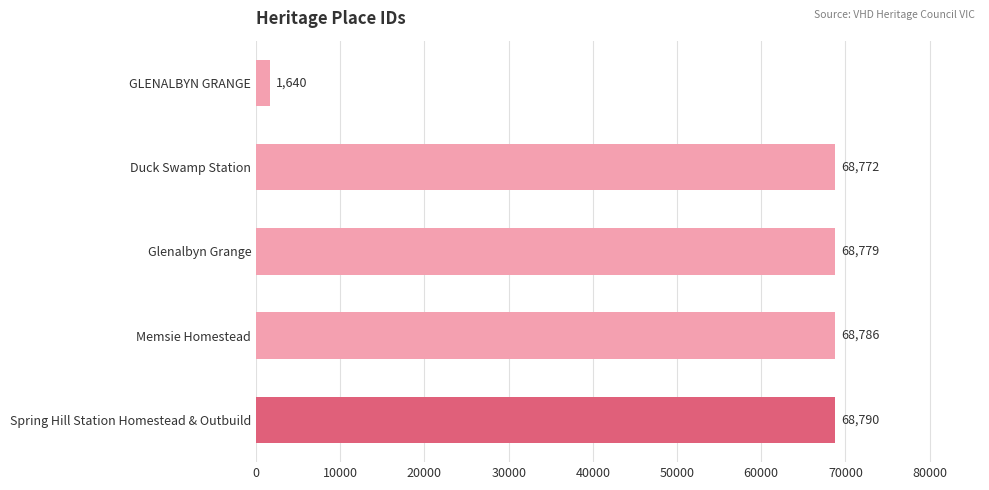

What is the minimum value shown in the chart?

1640